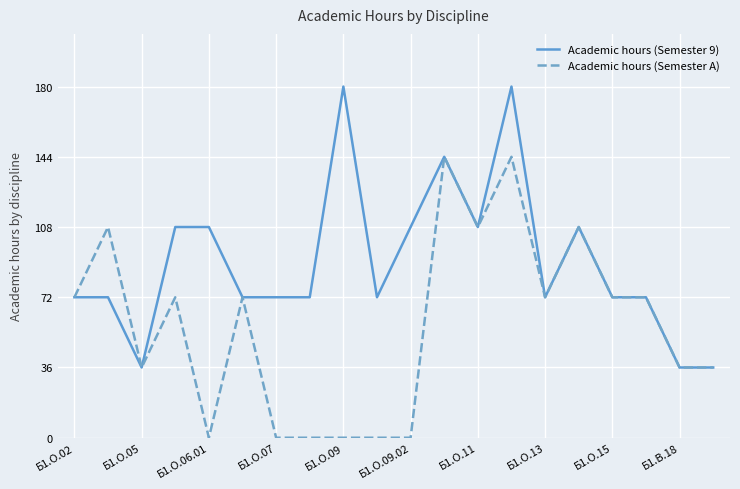

Which series has the largest total across all categories?

Academic hours (Semester 9)